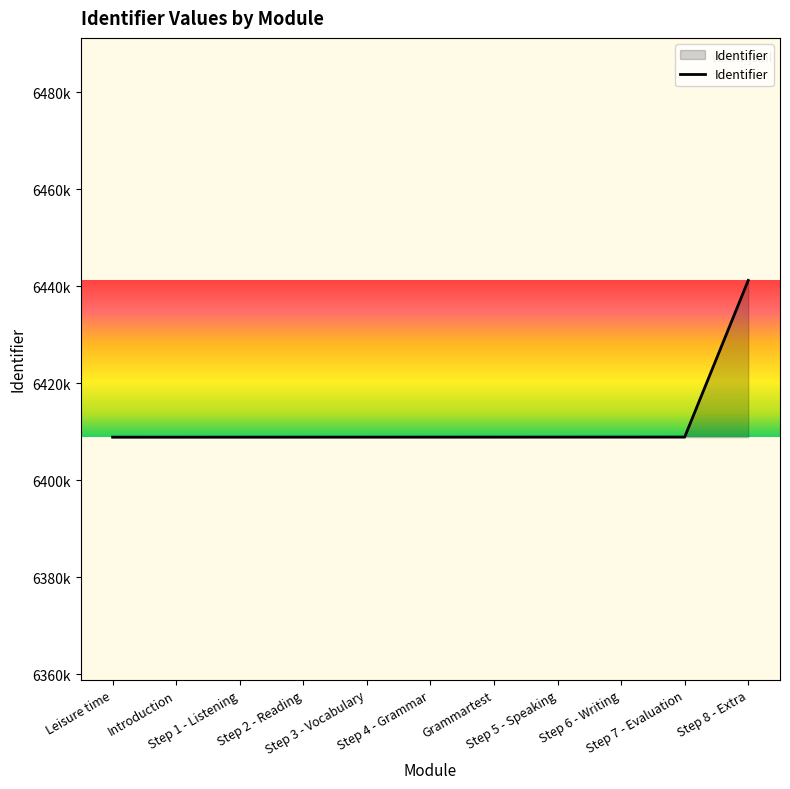

Reading left to right, transcribe all the data shown in this chart.

Leisure time=6408870	Introduction=6408871	Step 1 - Listening=6408873	Step 2 - Reading=6408876	Step 3 - Vocabulary=6408879	Step 4 - Grammar=6408882	Grammartest=6408886	Step 5 - Speaking=6408887	Step 6 - Writing=6408890	Step 7 - Evaluation=6408892	Step 8 - Extra=6441182